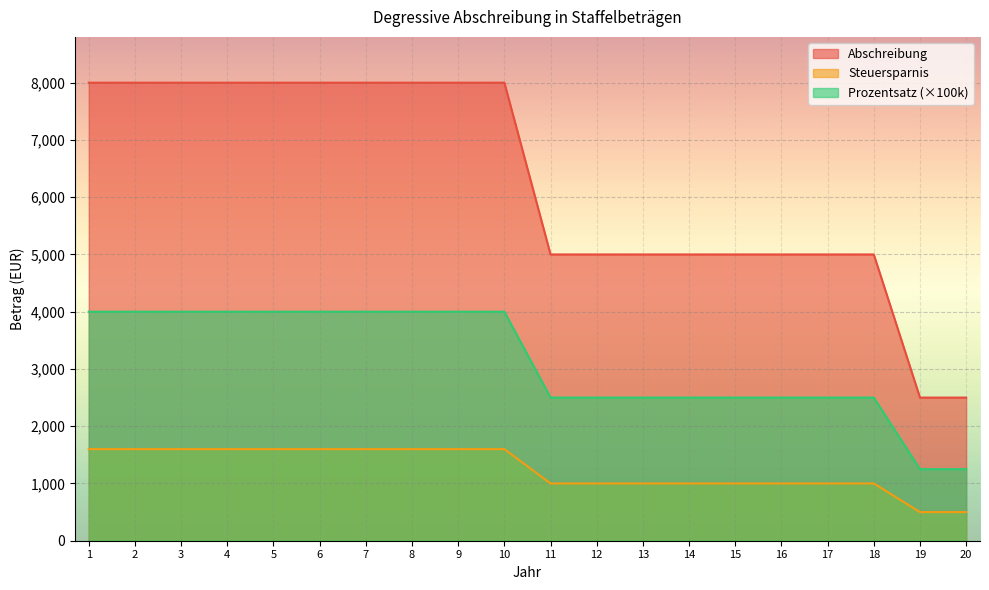

What are all the series names shown in the legend?

Abschreibung, Steuersparnis, Prozentsatz (×100k)